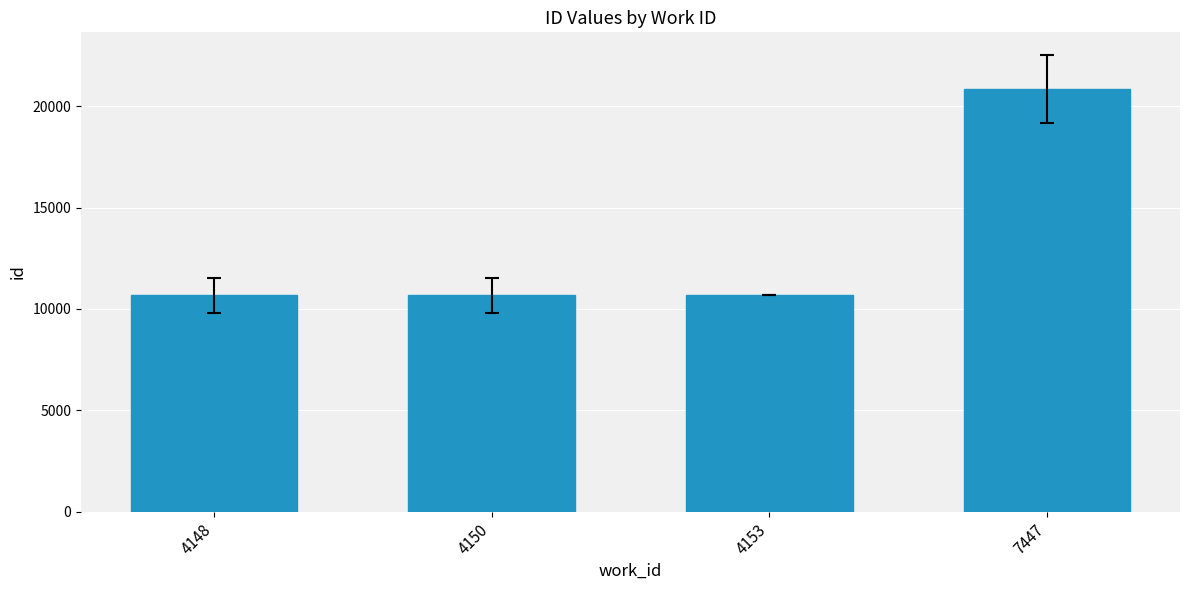

The value at 4153 is 17425.4. True or false?

False